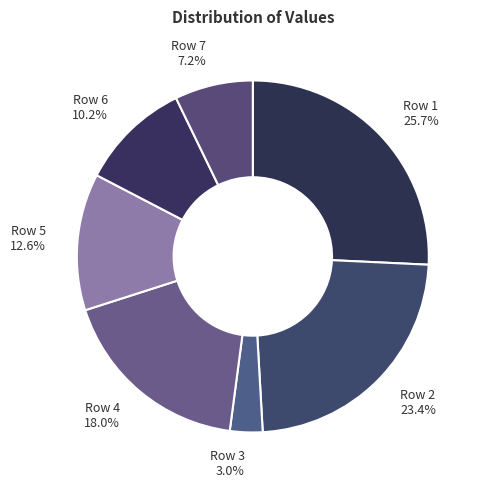

Is there any slice that represents more than half of the pie?

No